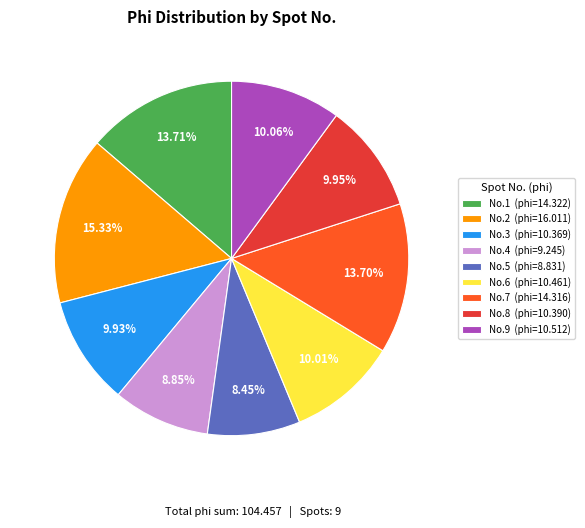

Combined, do No.9 (phi=10.512) and No.3 (phi=10.369) account for over 50%?

No